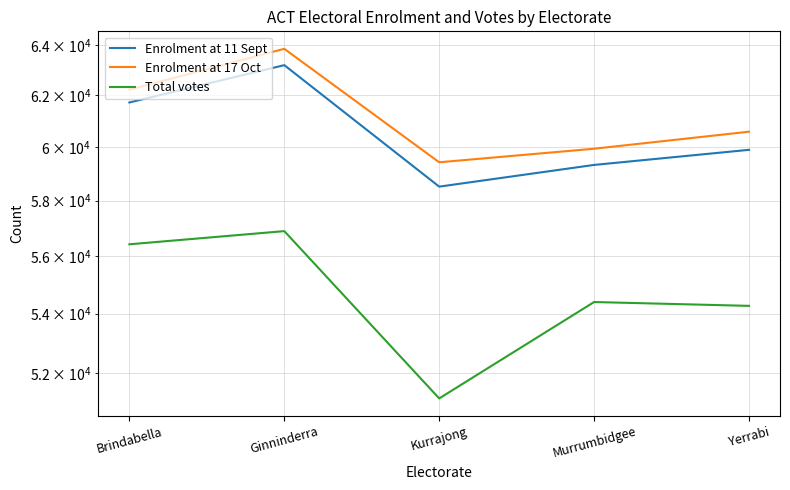

True or false: Total votes and Enrolment at 17 Oct cross at least once.

False